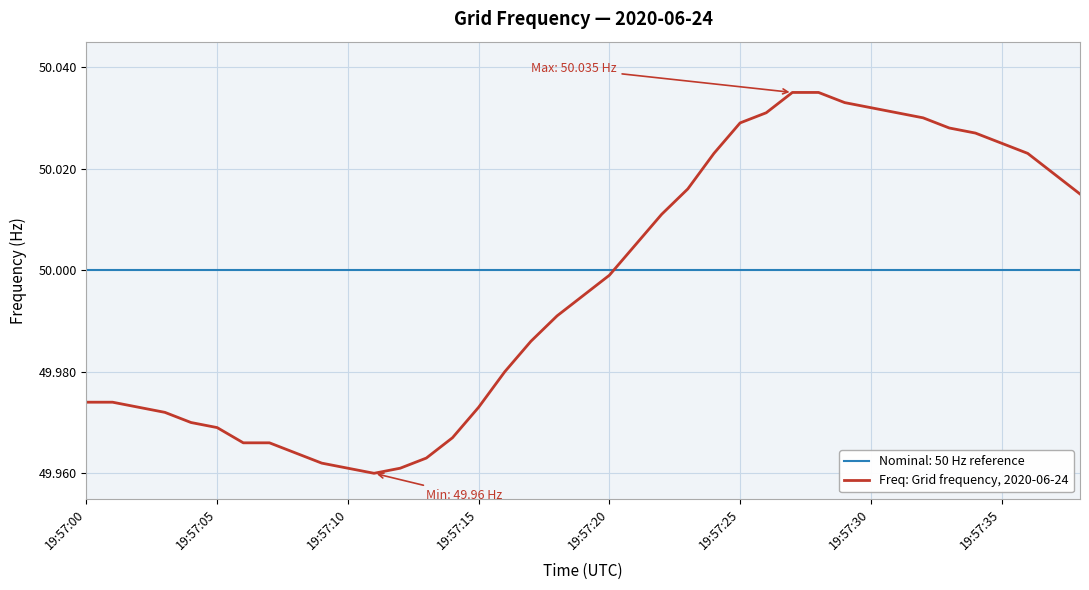

Which series has the widest spread of values?

Freq: Grid frequency, 2020-06-24